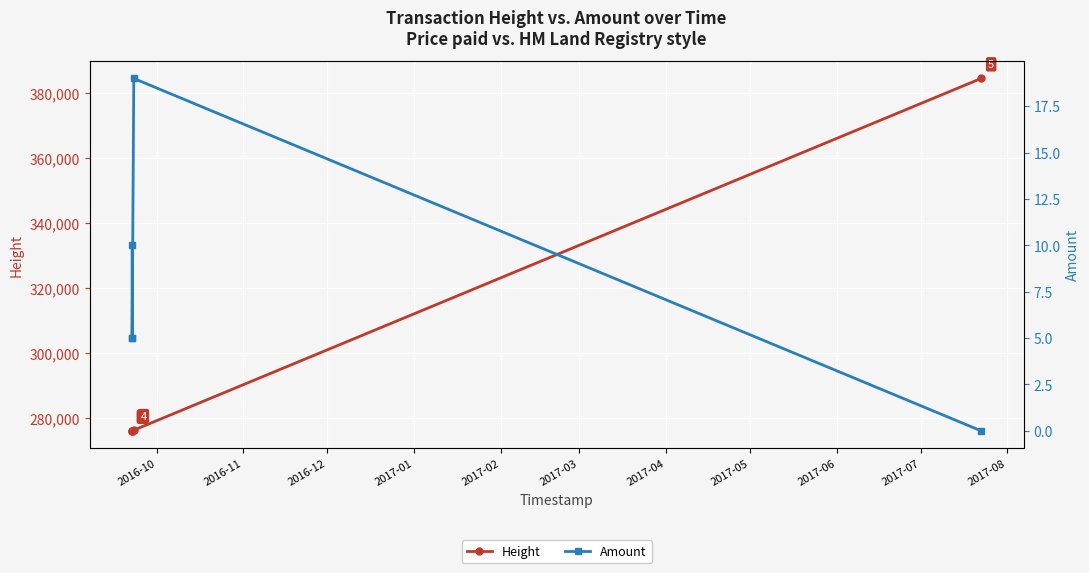

True or false: Height has more than 1 points higher than both neighbors.

False